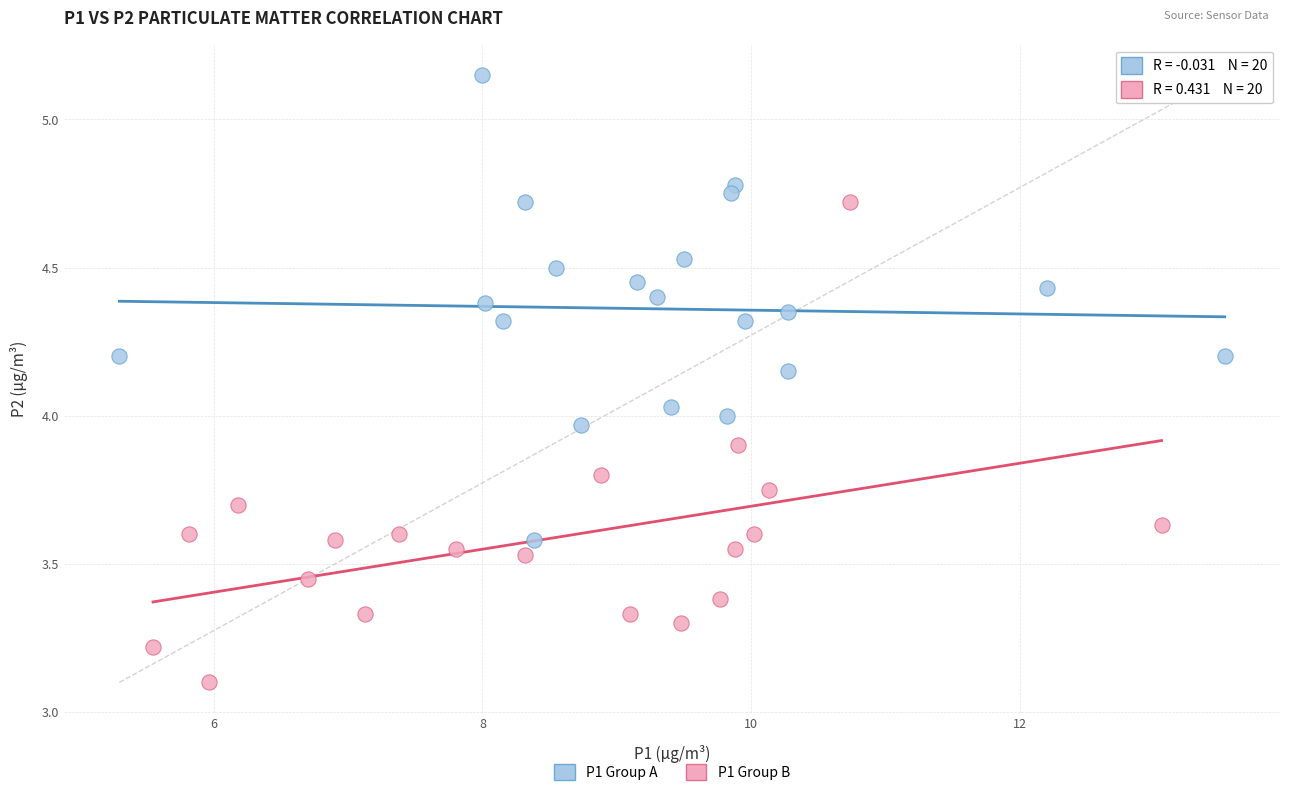

Which series reaches the maximum Y coordinate?

P1 Group A